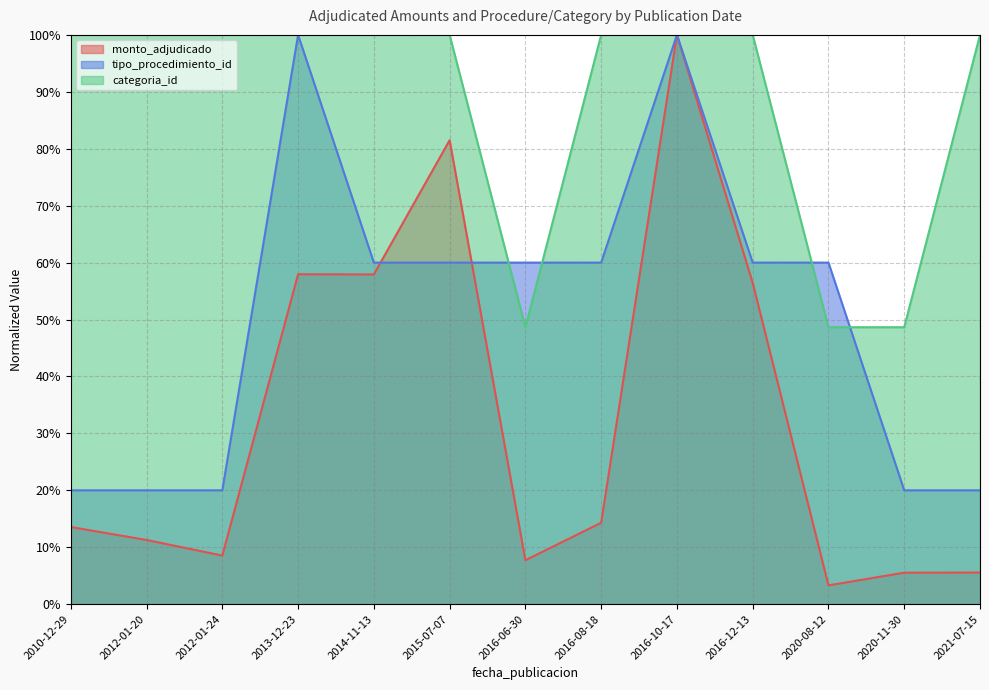

What are all the series names shown in the legend?

monto_adjudicado, tipo_procedimiento_id, categoria_id